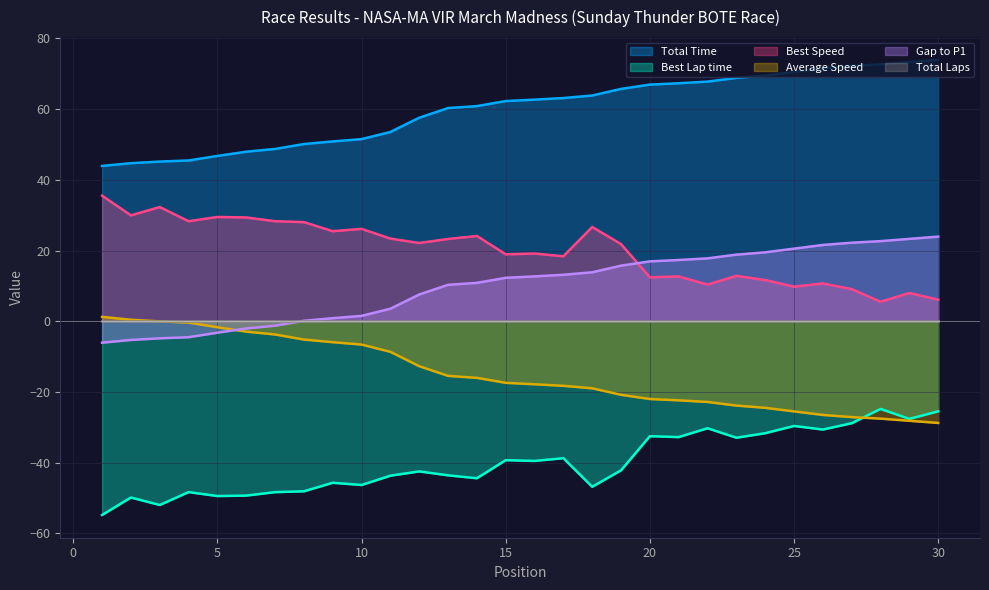

Reading right to left, what are all the values shown in this chart?

Total Time: 30=73.9	29=73.3	28=72.7	27=72.2	26=71.6	25=70.5	24=69.5	23=68.8	22=67.8	21=67.3	20=66.9	19=65.7	18=63.9	17=63.1	16=62.7	15=62.3	14=60.9	13=60.3	12=57.6	11=53.5	10=51.5	9=50.9	8=50.1	7=48.7	6=48.0	5=46.8	4=45.5	3=45.2	2=44.7	1=43.9
Best Lap time: 30=-25.5	29=-27.6	28=-24.8	27=-28.8	26=-30.6	25=-29.6	24=-31.7	23=-32.9	22=-30.3	21=-32.8	20=-32.5	19=-42.2	18=-46.8	17=-38.7	16=-39.5	15=-39.3	14=-44.4	13=-43.6	12=-42.5	11=-43.7	10=-46.3	9=-45.7	8=-48.1	7=-48.3	6=-49.3	5=-49.4	4=-48.3	3=-52.0	2=-49.9	1=-54.8
Best Speed: 30=6.1	29=8.0	28=5.5	27=9.1	26=10.7	25=9.8	24=11.7	23=12.8	22=10.4	21=12.7	20=12.4	19=21.8	18=26.7	17=18.4	16=19.2	15=18.9	14=24.1	13=23.3	12=22.1	11=23.4	10=26.1	9=25.5	8=28.0	7=28.3	6=29.4	5=29.5	4=28.3	3=32.3	2=30.0	1=35.5
Average Speed: 30=-28.8	29=-28.2	28=-27.5	27=-27.1	26=-26.5	25=-25.5	24=-24.5	23=-23.8	22=-22.8	21=-22.4	20=-22.0	19=-20.8	18=-19.0	17=-18.3	16=-17.8	15=-17.4	14=-16.0	13=-15.4	12=-12.7	11=-8.6	10=-6.6	9=-5.9	8=-5.2	7=-3.7	6=-2.9	5=-1.7	4=-0.4	3=-0.0	2=0.4	1=1.2
Gap to P1: 30=23.9	29=23.3	28=22.7	27=22.2	26=21.6	25=20.5	24=19.5	23=18.8	22=17.8	21=17.3	20=16.9	19=15.7	18=13.9	17=13.1	16=12.7	15=12.3	14=10.9	13=10.3	12=7.6	11=3.5	10=1.5	9=0.9	8=0.1	7=-1.3	6=-2.0	5=-3.2	4=-4.5	3=-4.8	2=-5.3	1=-6.1